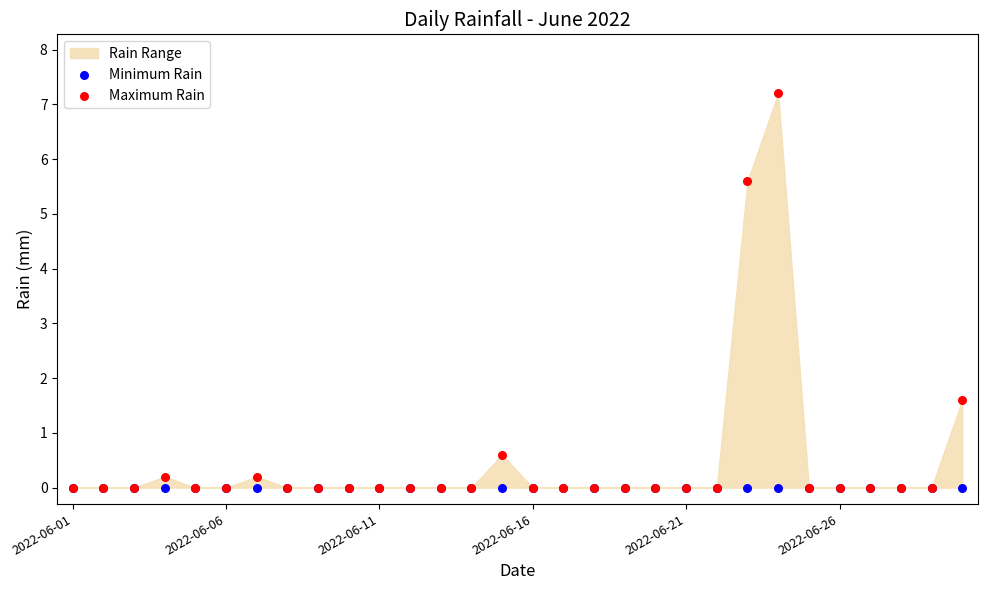

Across all series, what Y value is closest to 3?

1.6